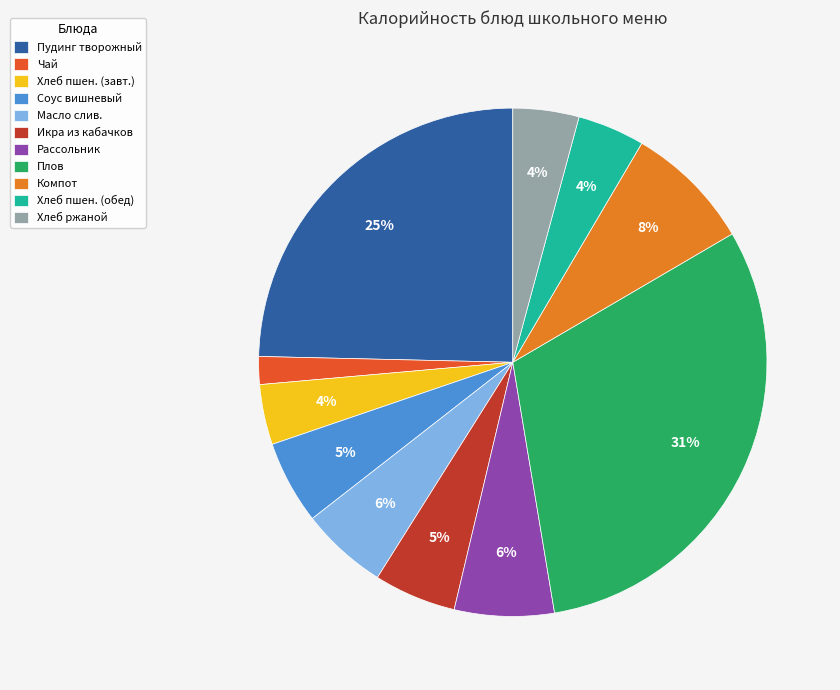

The Соус вишневый slice represents 5% of the pie. True or false?

True